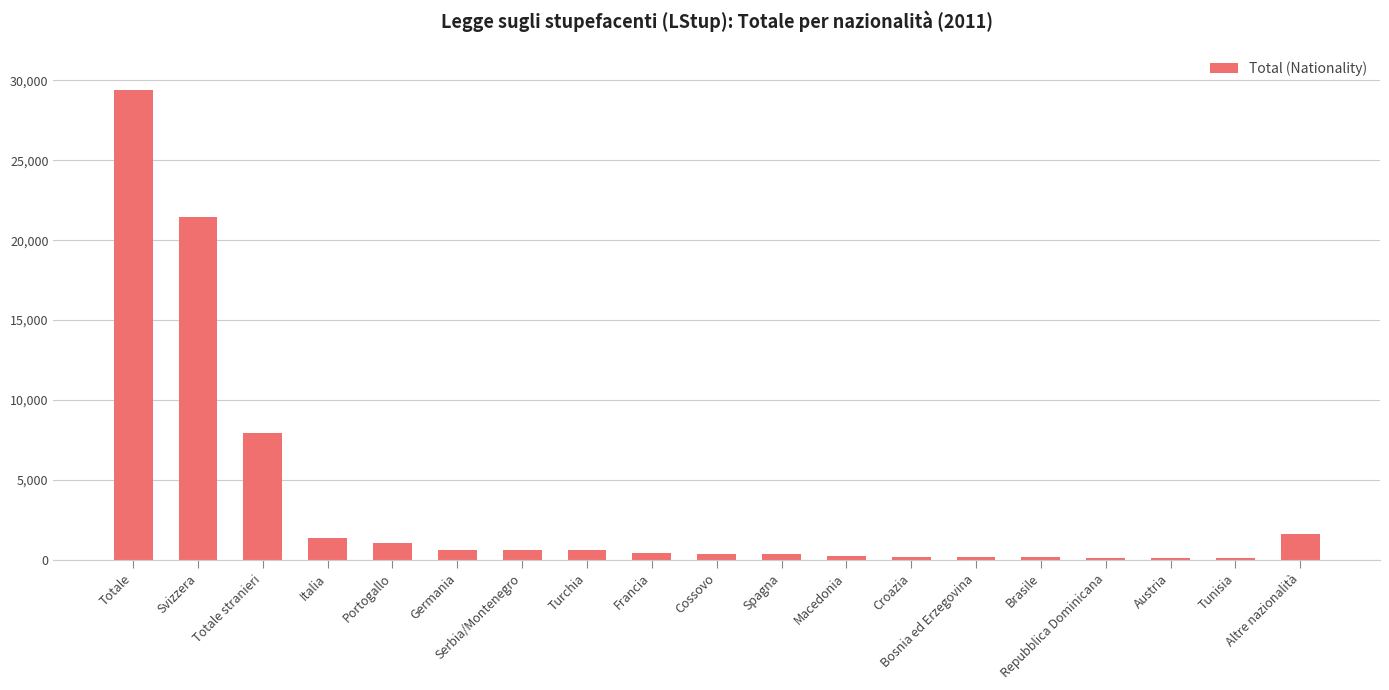

What is the label of the 17th bar from the right?

Totale stranieri